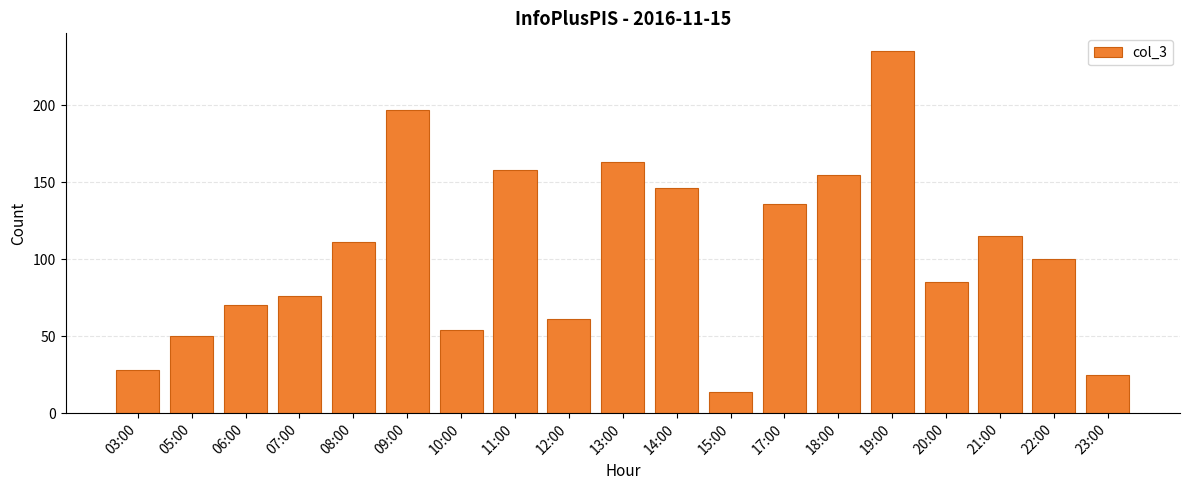

Reading left to right, what are all the values shown in this chart?

03:00=28	05:00=50	06:00=70	07:00=76	08:00=111	09:00=197	10:00=54	11:00=158	12:00=61	13:00=163	14:00=146	15:00=14	17:00=136	18:00=155	19:00=235	20:00=85	21:00=115	22:00=100	23:00=25